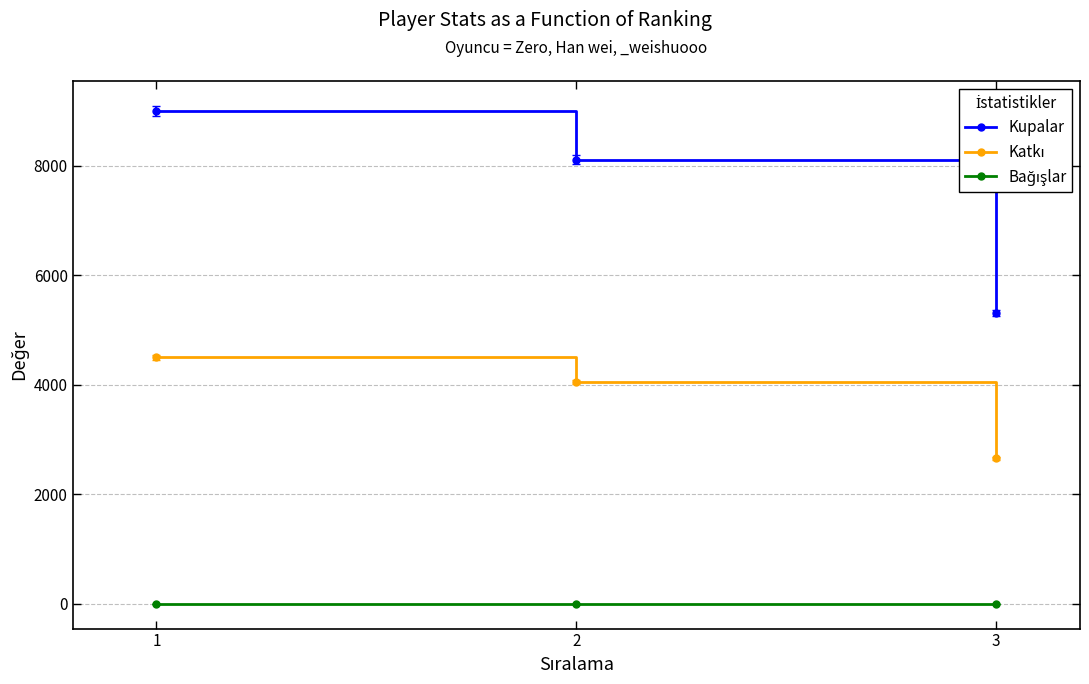

Rank the categories by Kupalar value from lowest to highest.

3, 2, 1